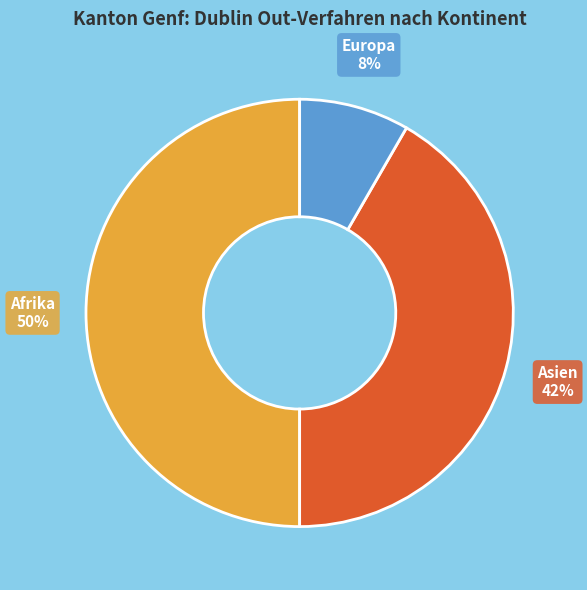

To the nearest percent, what is the combined percentage of Asien and Afrika?

92%